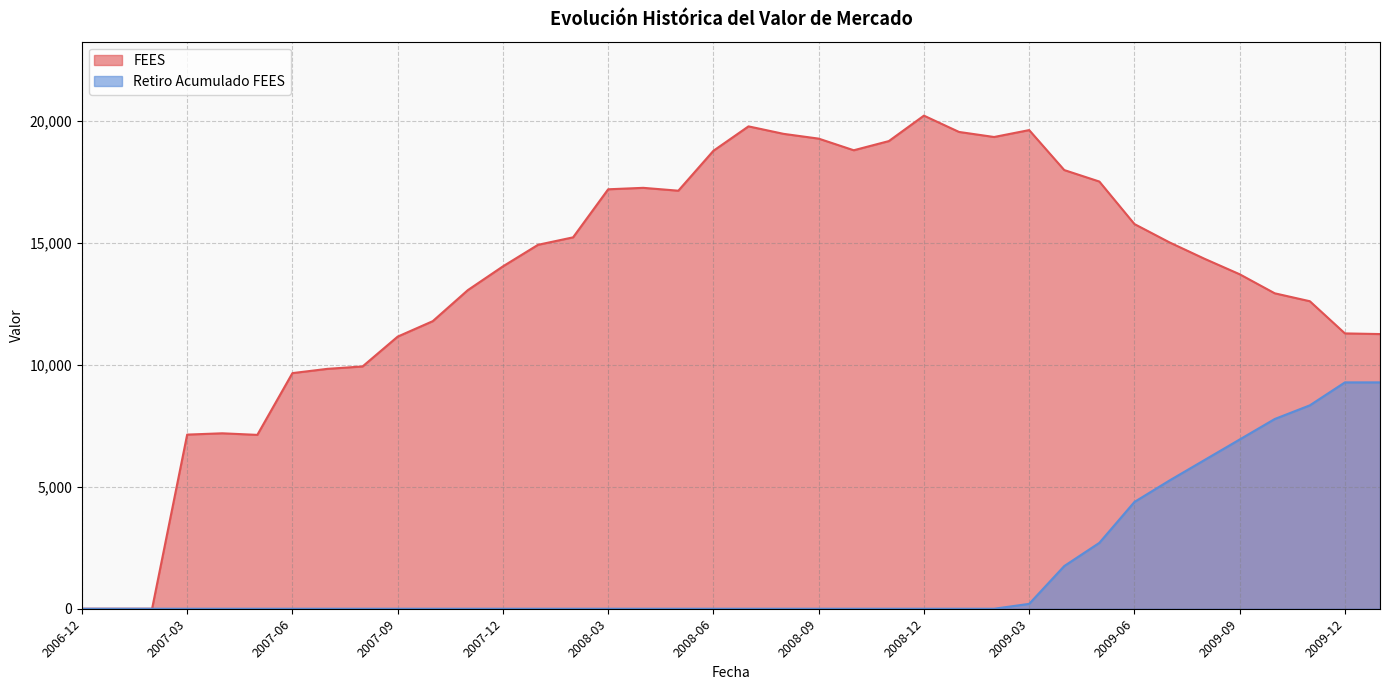

True or false: Retiro Acumulado FEES and FEES cross at least once.

False